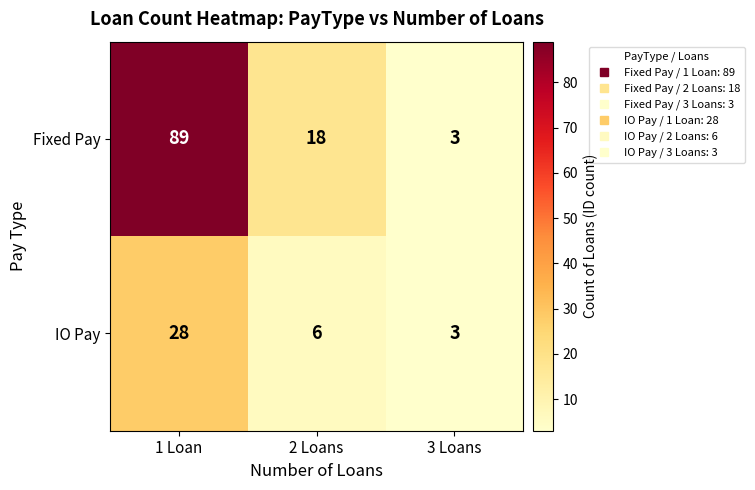

What is the spread (max minus min) of values at 1 Loan?

61